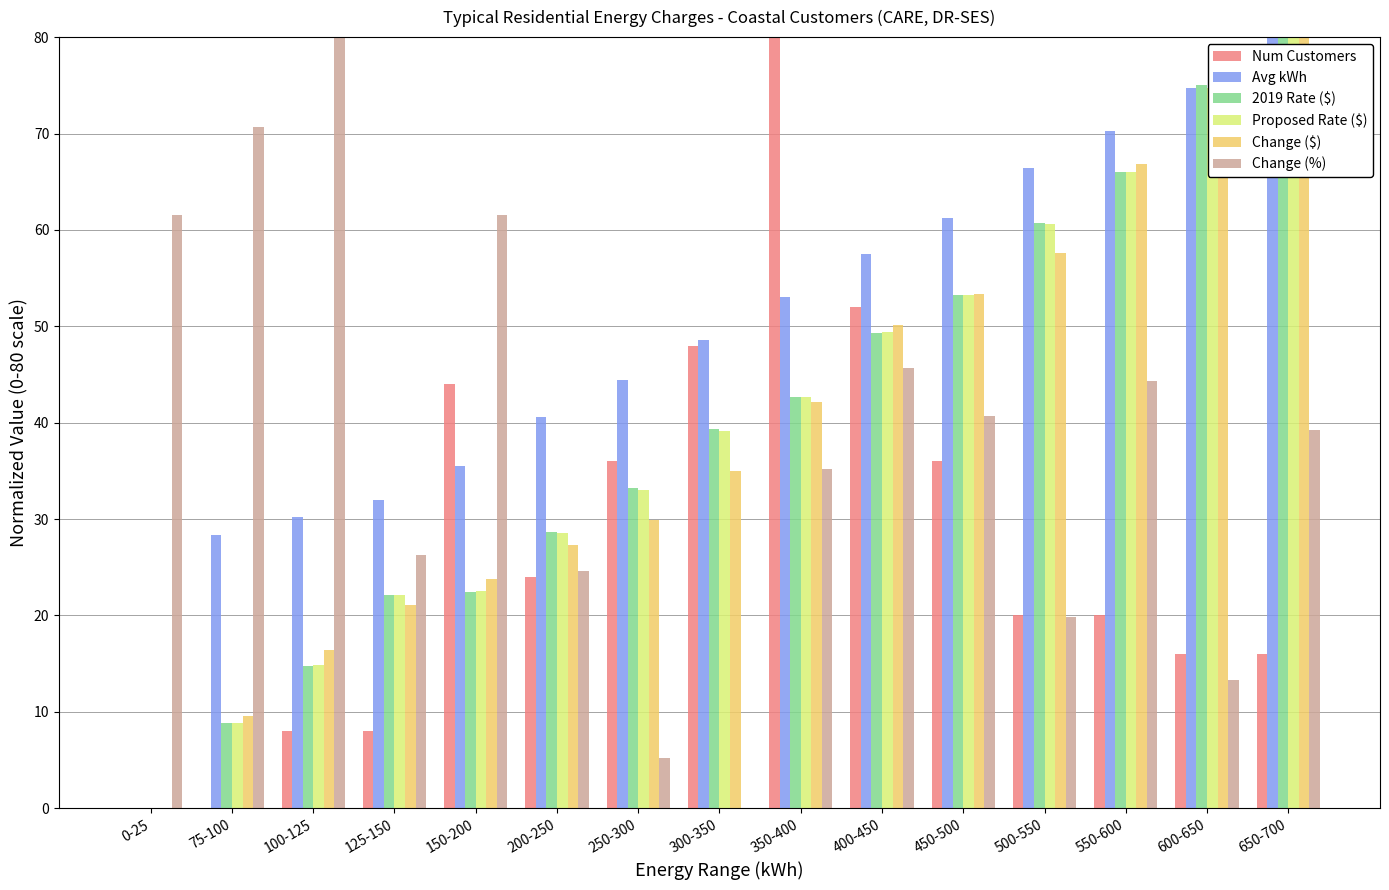

Is it true that Change ($) equals 39.2 at 150-200?

False